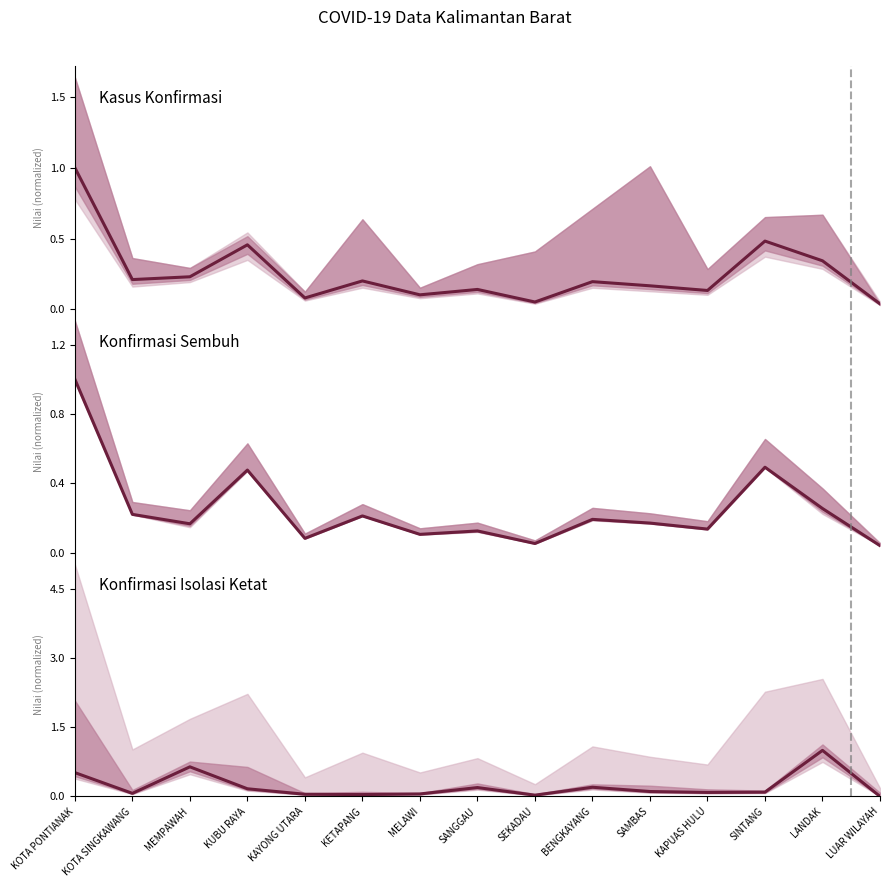

Which series ends up on top after the final intersection of Konfirmasi Isolasi Ketat and Kasus Konfirmasi?

Kasus Konfirmasi